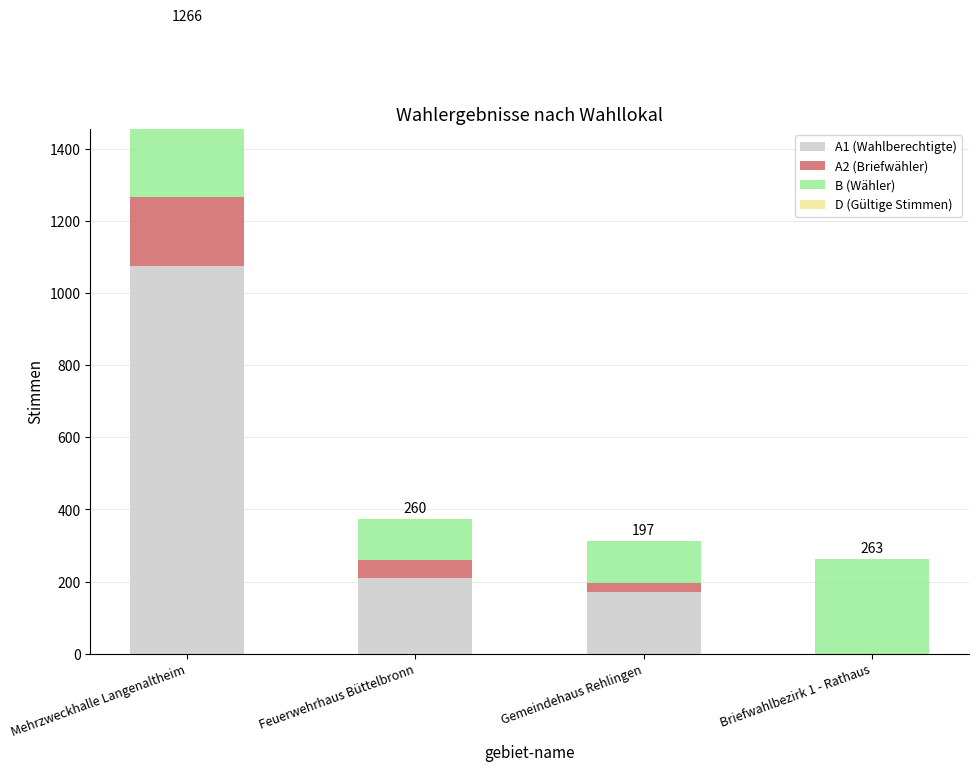

Which has a higher value, Feuerwehrhaus Büttelbronn or Briefwahlbezirk 1 - Rathaus?

Feuerwehrhaus Büttelbronn